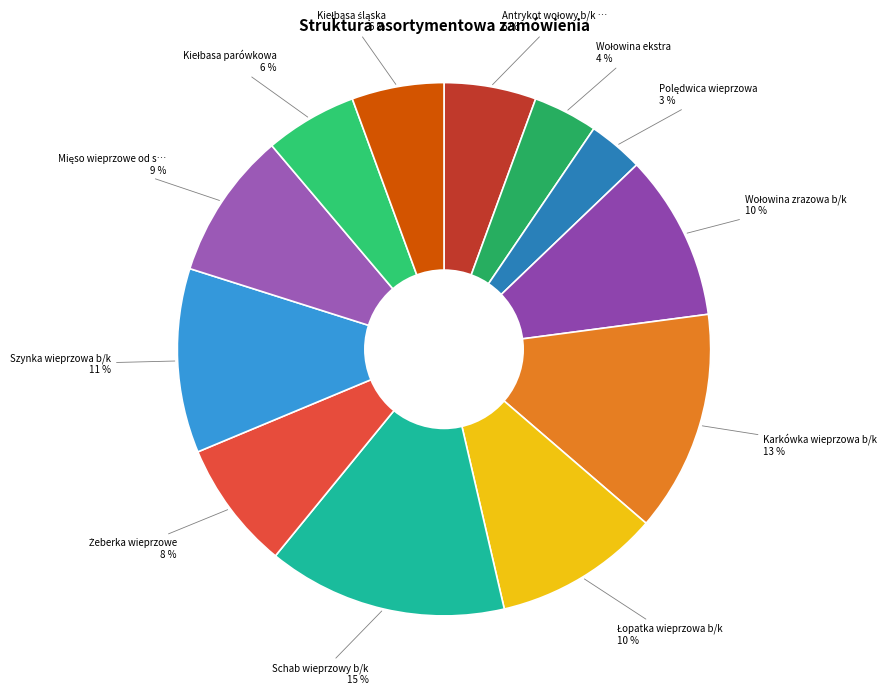

To the nearest percent, what is the difference between the largest and smallest slice percentages?

11%